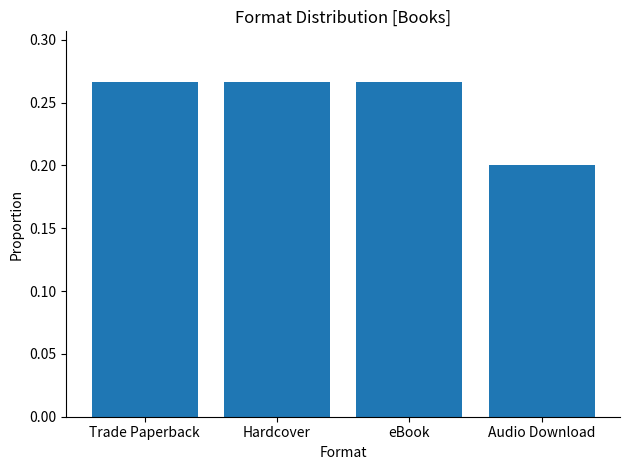

What is the label of the 3rd bar from the right?

Hardcover